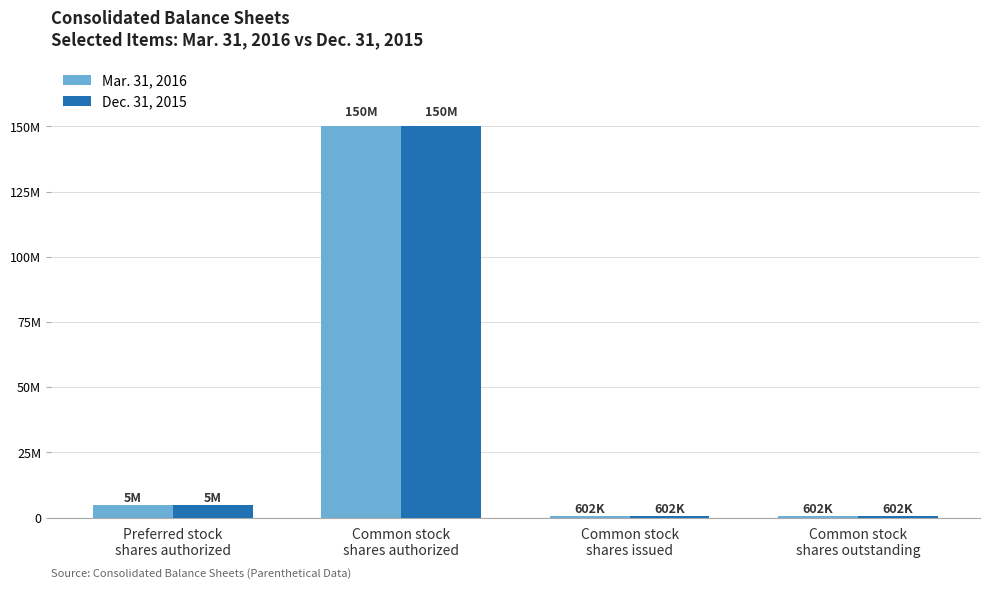

Which series has the widest spread of values?

Mar. 31, 2016